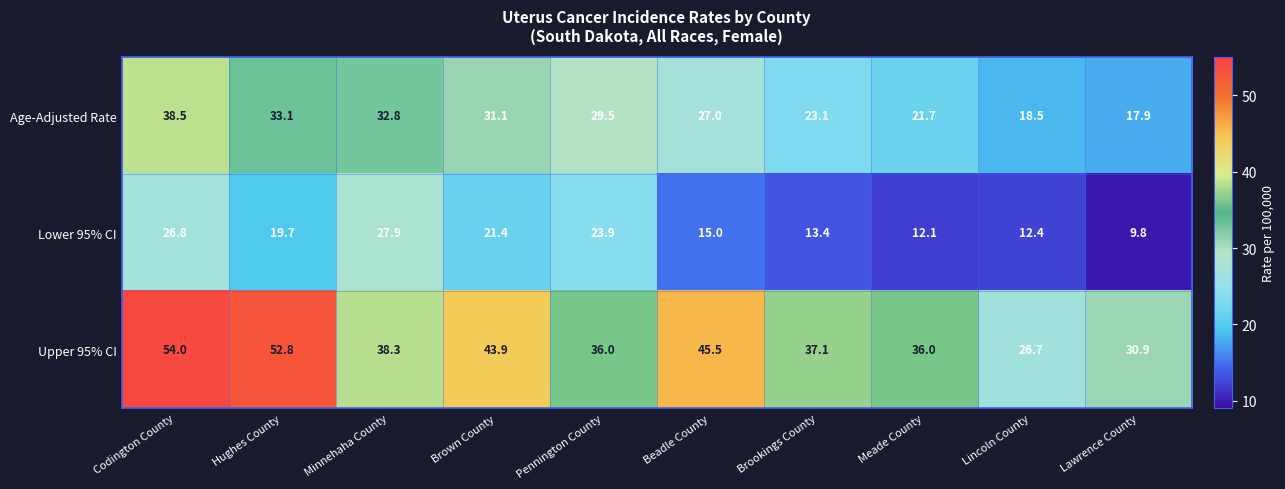

At which category does the chart reach its peak across all series?

Codington County